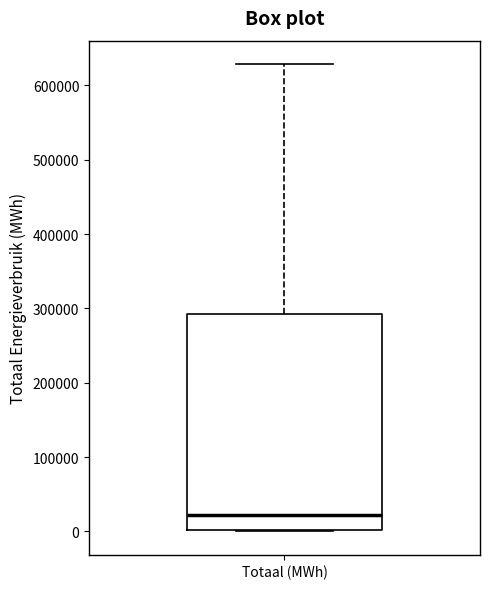

Transcribe this box plot: give where the median line is, the range the box spans, and where the two whiskers end, as read against the y-axis. The values are not printed on the chart, so give them approximately, as read against the axis.

median 20000, box 0 to 290000, whiskers 0 to 630000